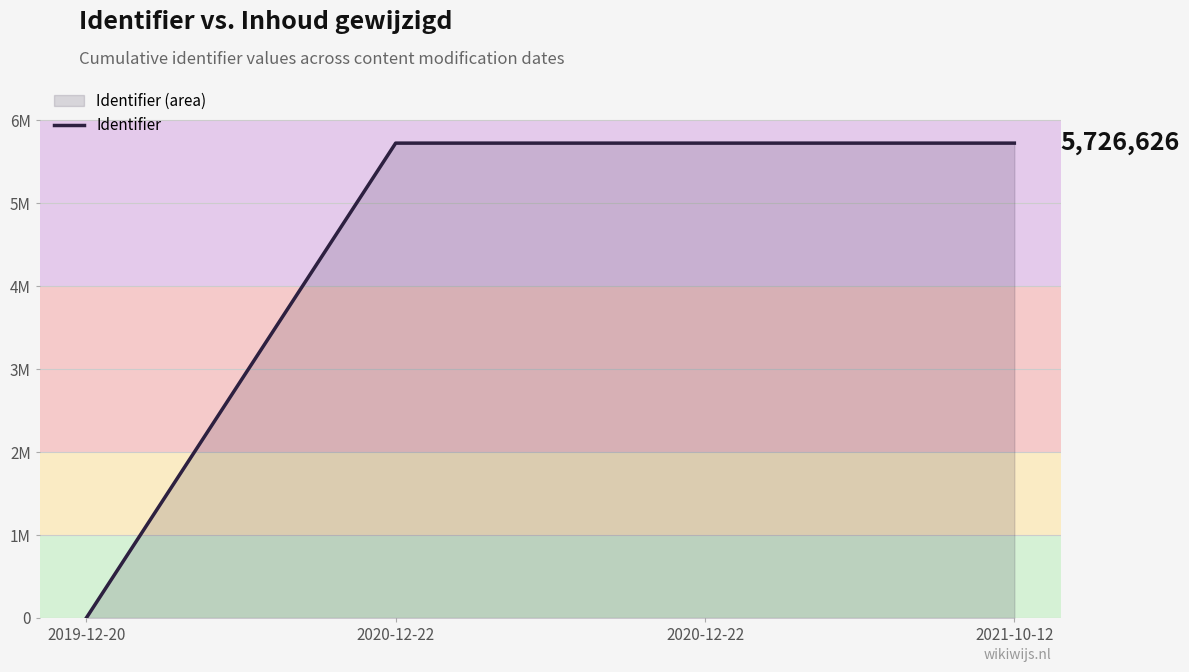

Does the chart have visible grid lines?

Yes